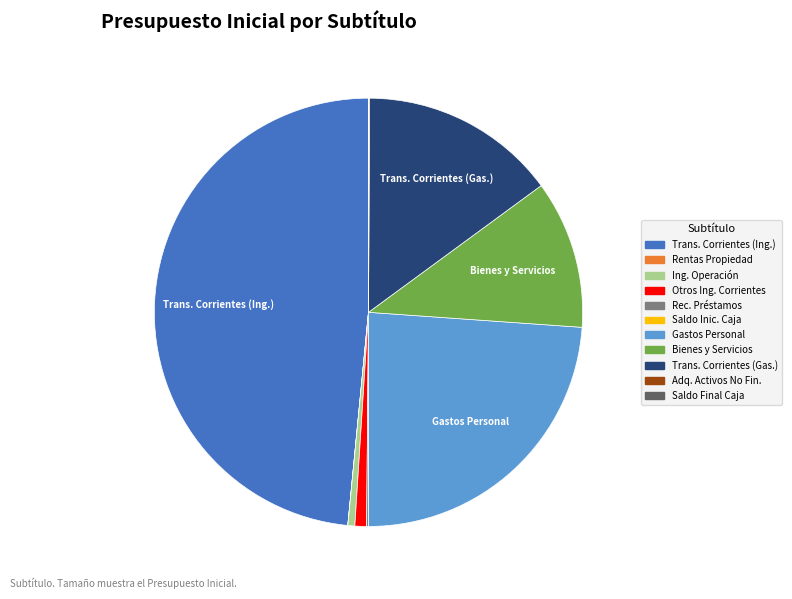

Does any single category account for the majority?

No